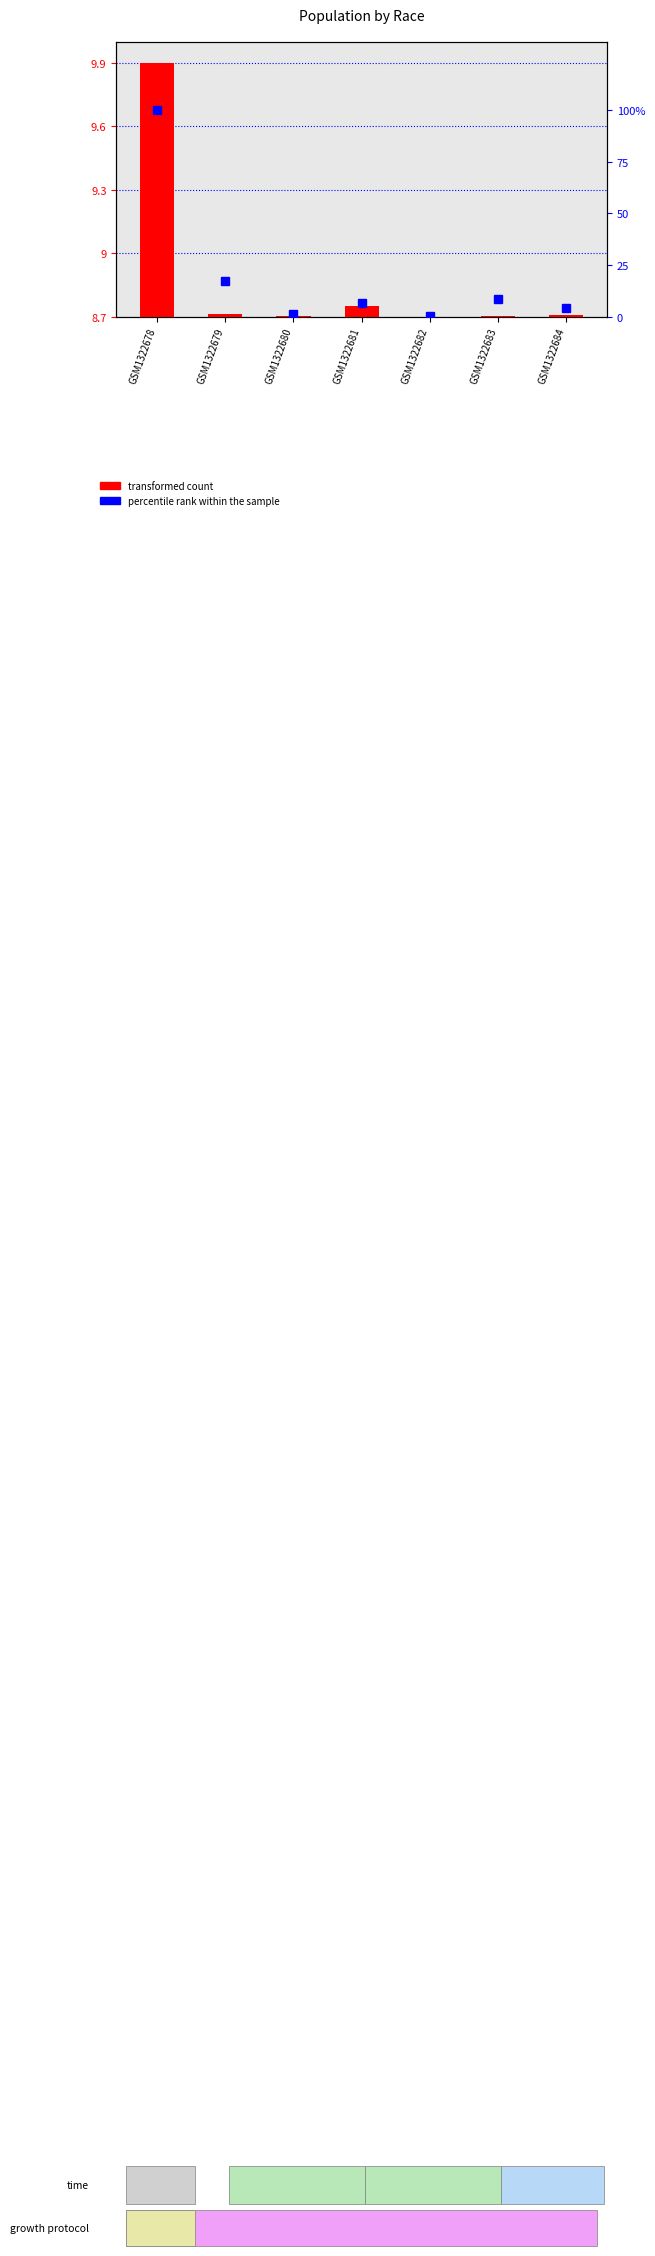

The chart shows a value of 17.4 at GSM1322679. True or false?

True